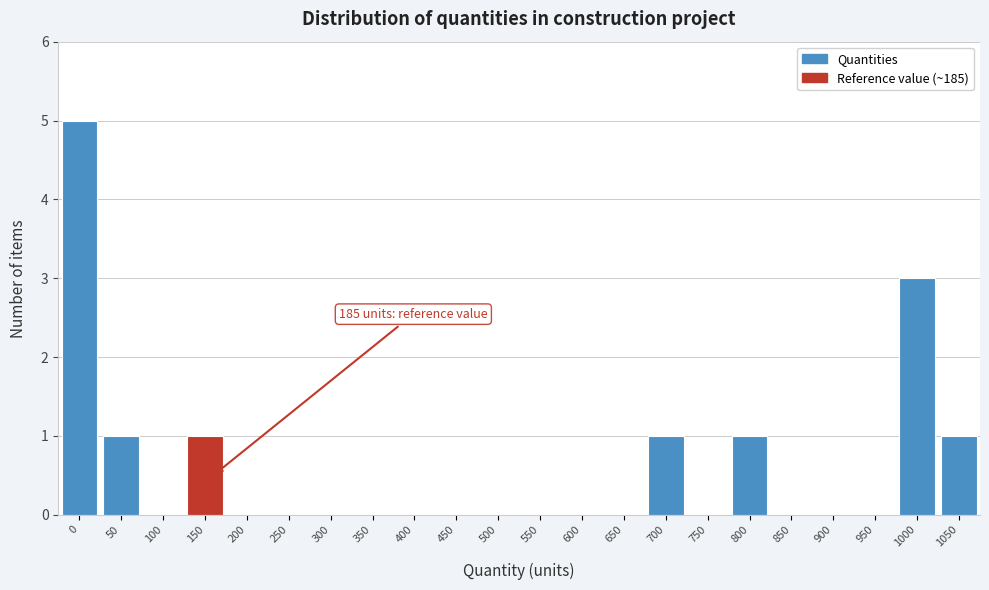

Reading left to right, transcribe all the data shown in this chart.

0=5	50=1	100=0	150=1	200=0	250=0	300=0	350=0	400=0	450=0	500=0	550=0	600=0	650=0	700=1	750=0	800=1	850=0	900=0	950=0	1000=3	1050=1